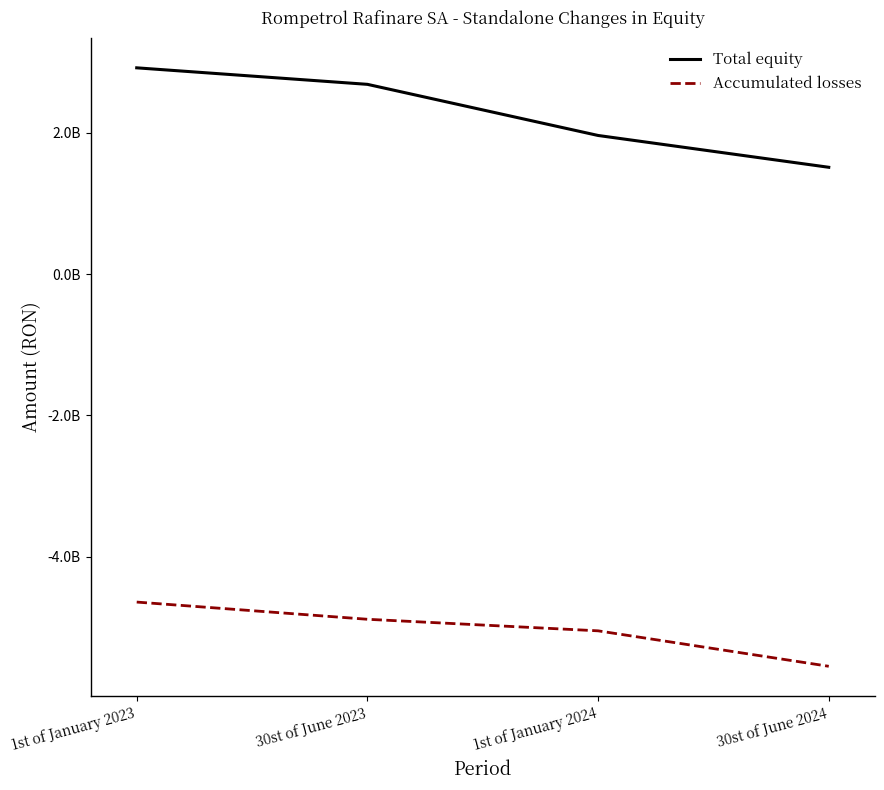

At which label does Accumulated losses reach its minimum?

30st of June 2024